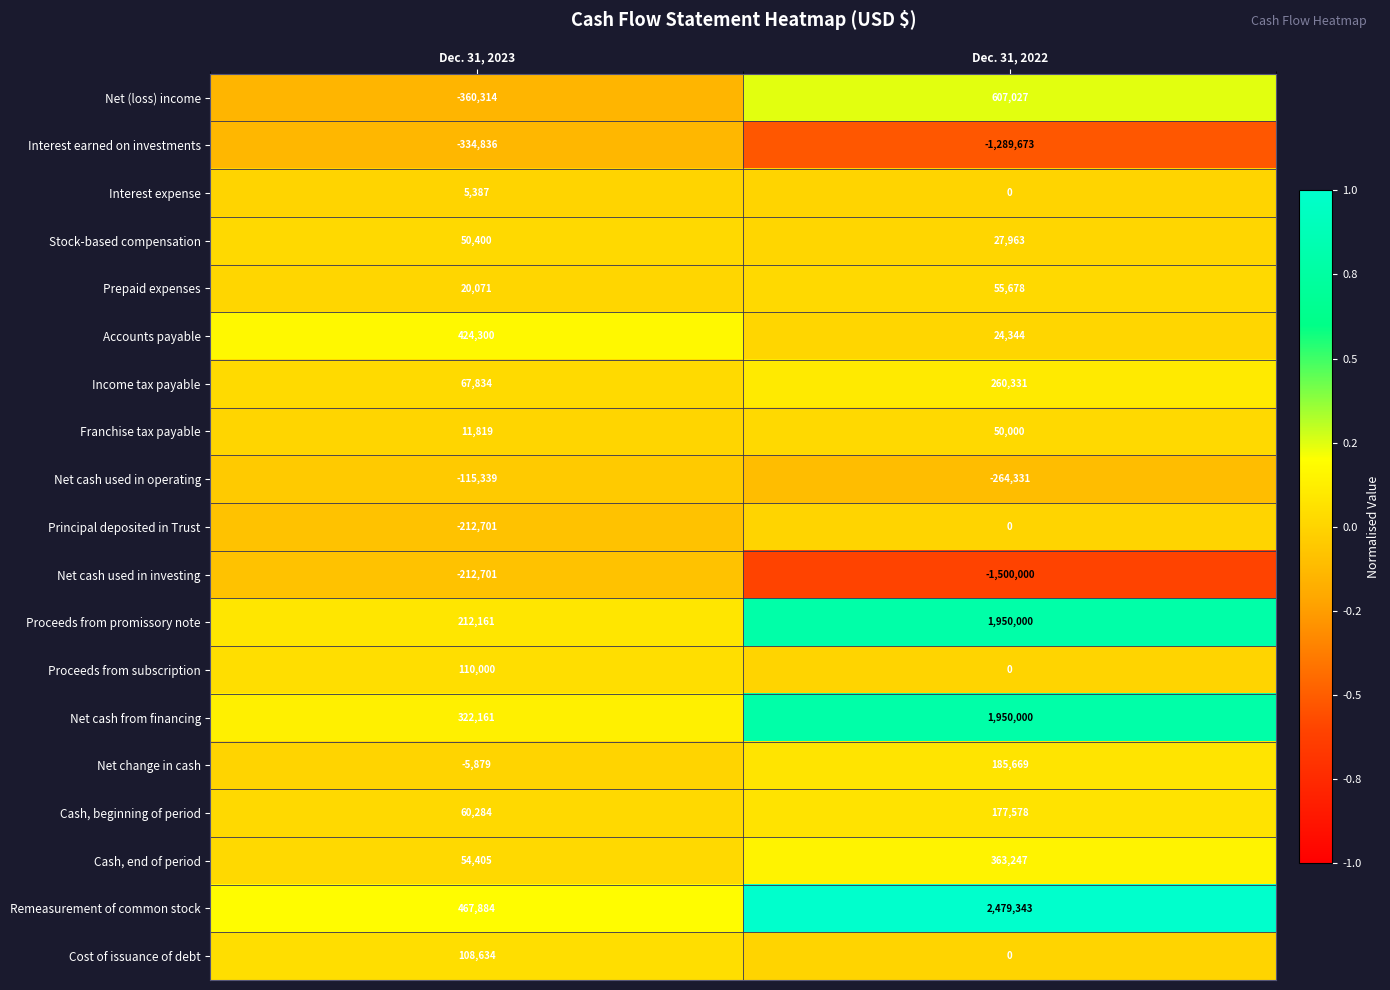

Count the number of categories in the chart.

2